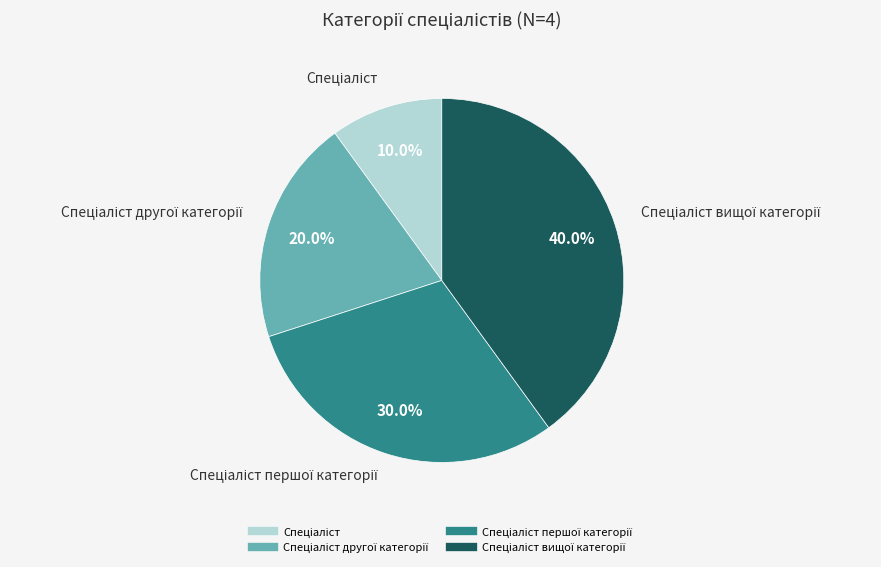

Is there a majority slice in this chart?

No